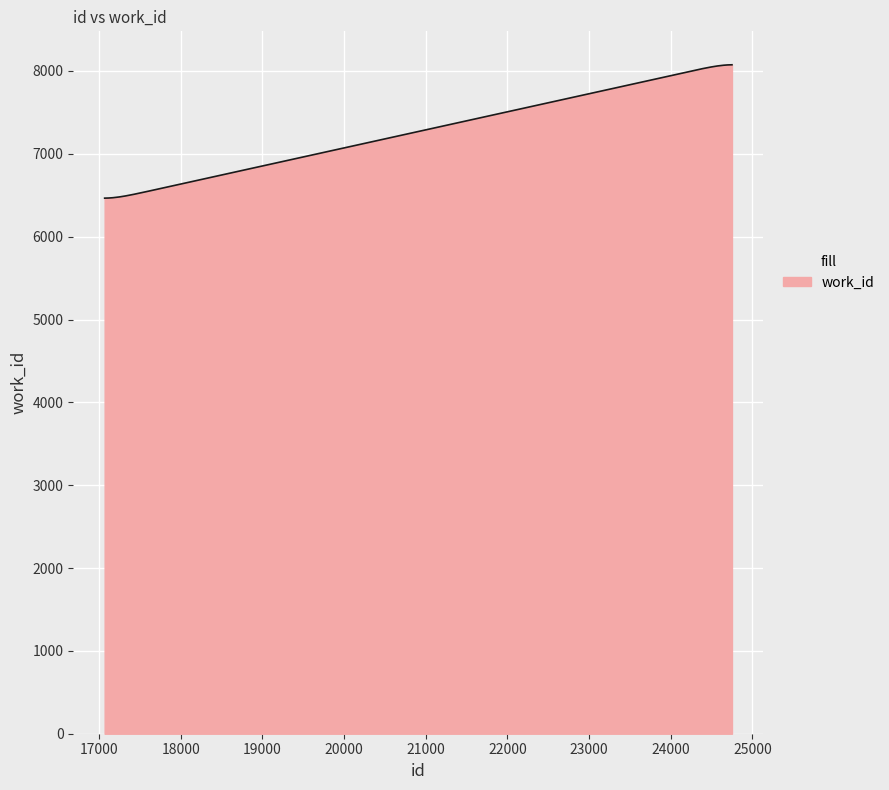

What is the difference between the maximum and minimum values?

1610.0